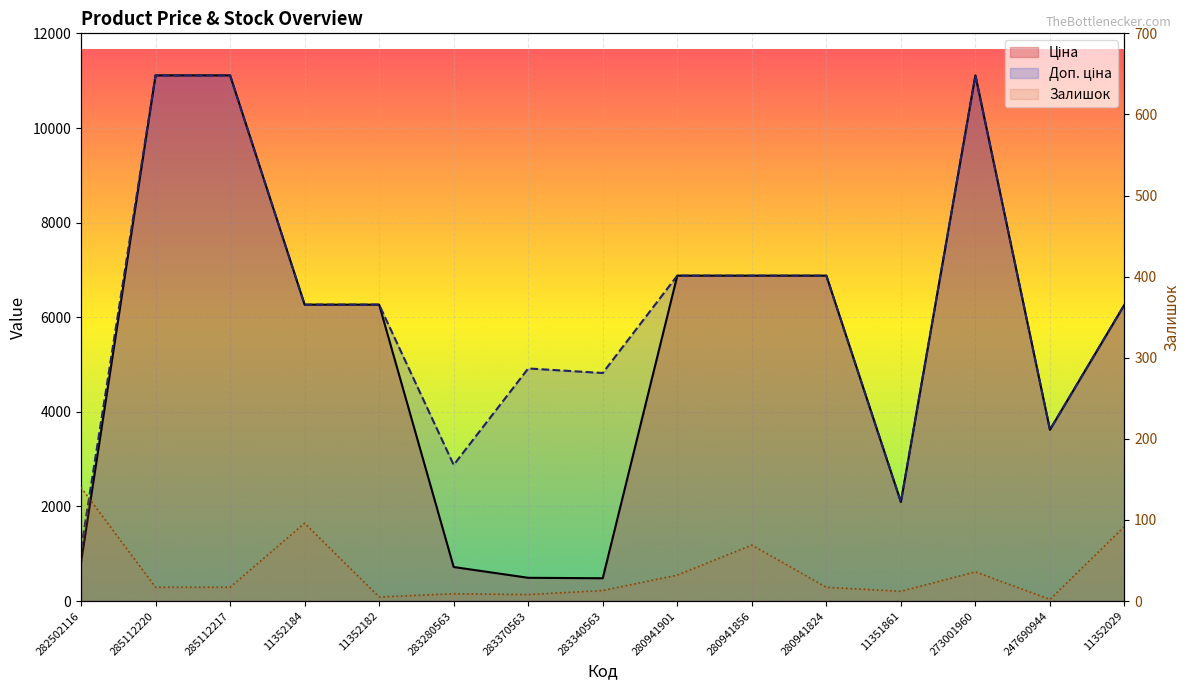

List the labels in order of Ціна value, largest first.

285112220, 285112217, 273001960, 280941901, 280941856, 280941824, 11352184, 11352182, 11352029, 247690944, 11351861, 282502116, 283280563, 283370563, 283340563